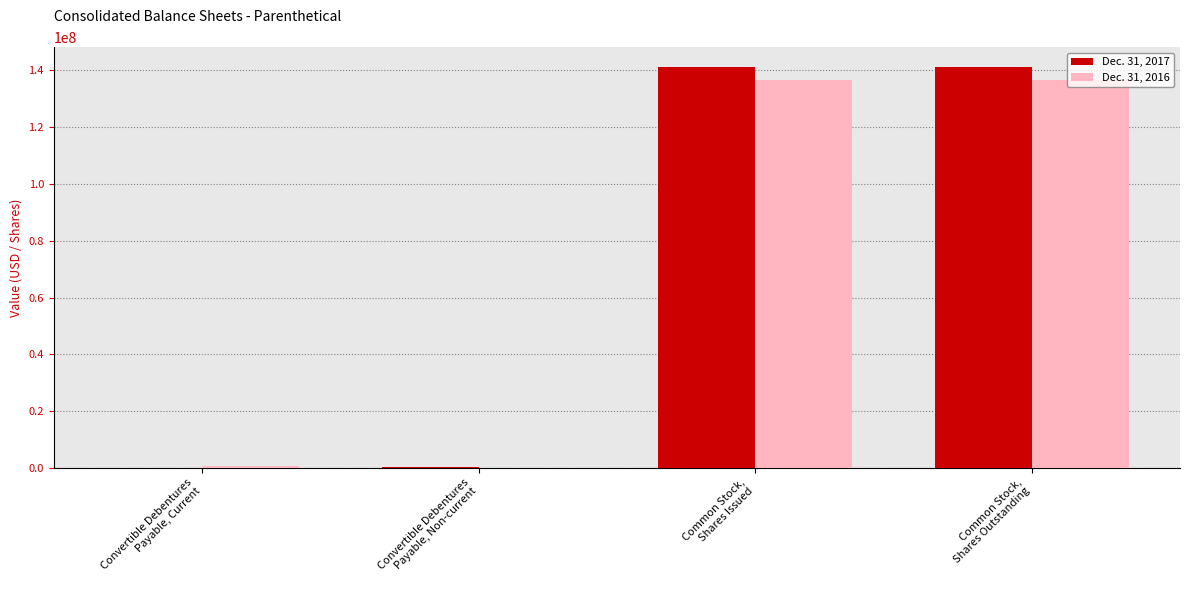

What is the greatest value displayed?

141106061